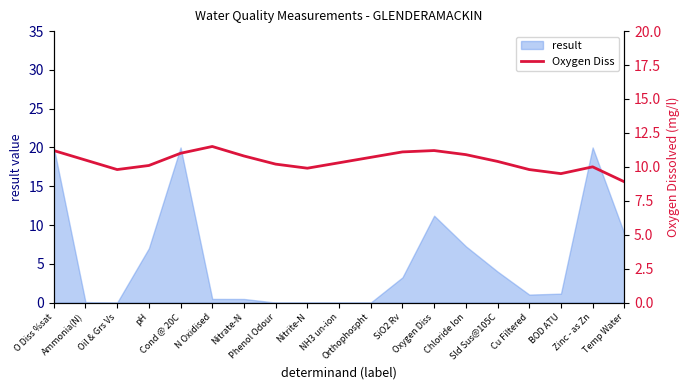

What is the sum of the values at BOD ATU and O Diss %sat?

20.7